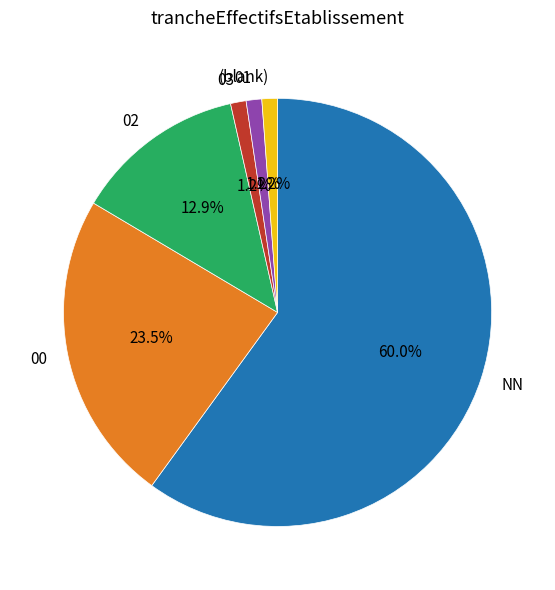

Between NN and 03, which is larger?

NN